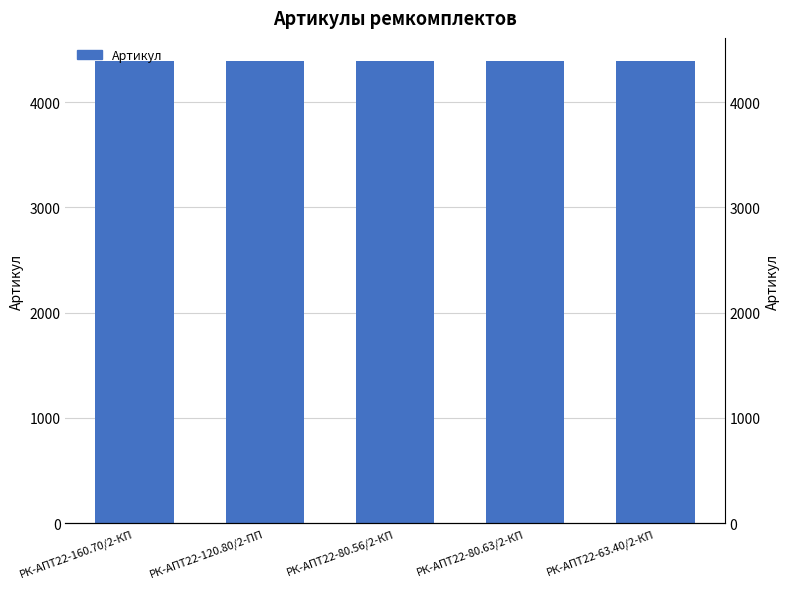

Reading left to right, extract all data points from this chart.

РК-АПТ22-160.70/2-КП=4390	РК-АПТ22-120.80/2-ПП=4391	РК-АПТ22-80.56/2-КП=4388	РК-АПТ22-80.63/2-КП=4389	РК-АПТ22-63.40/2-КП=4387